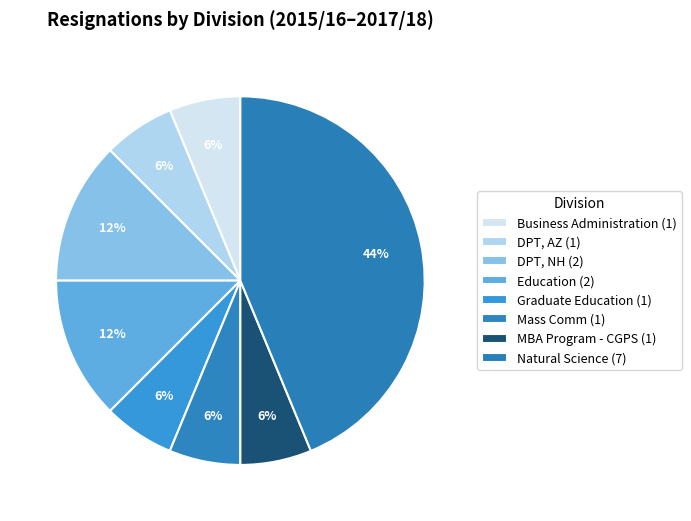

How many slices are in this pie chart?

8